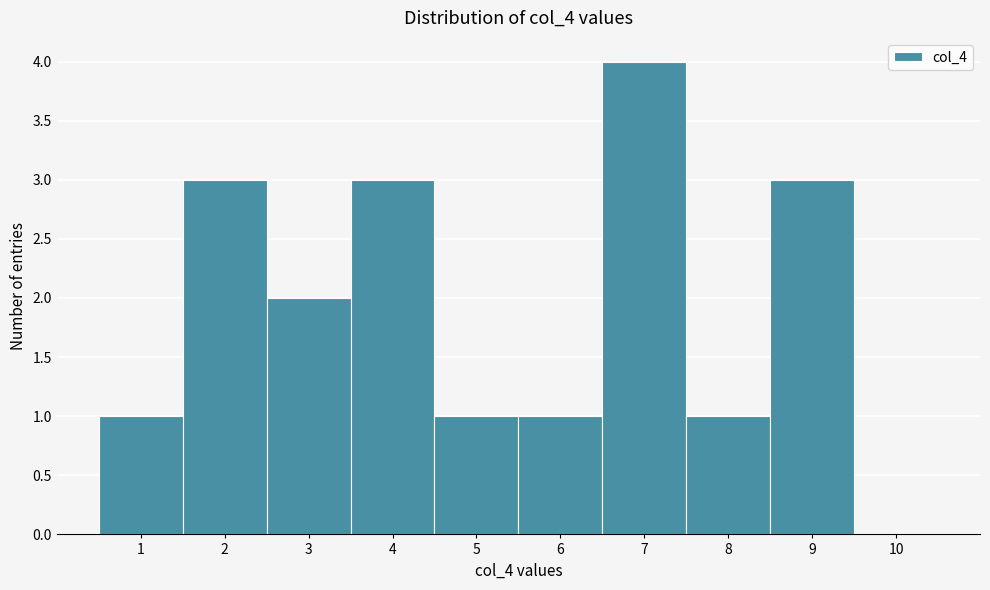

Reading left to right, what are all the values shown in this chart?

1=1	2=3	3=2	4=3	5=1	6=1	7=4	8=1	9=3	10=0